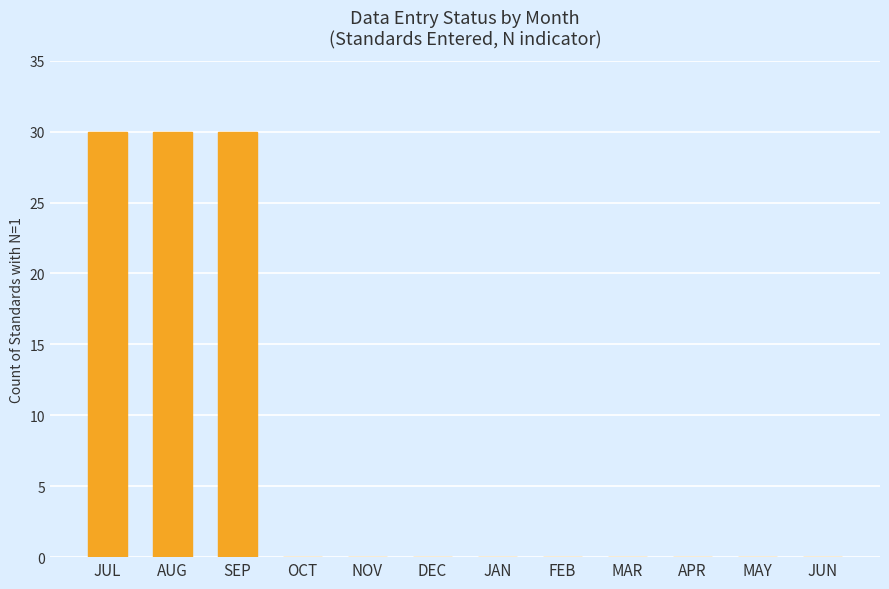

Reading right to left, list all the values displayed in this chart.

JUN=0	MAY=0	APR=0	MAR=0	FEB=0	JAN=0	DEC=0	NOV=0	OCT=0	SEP=30	AUG=30	JUL=30